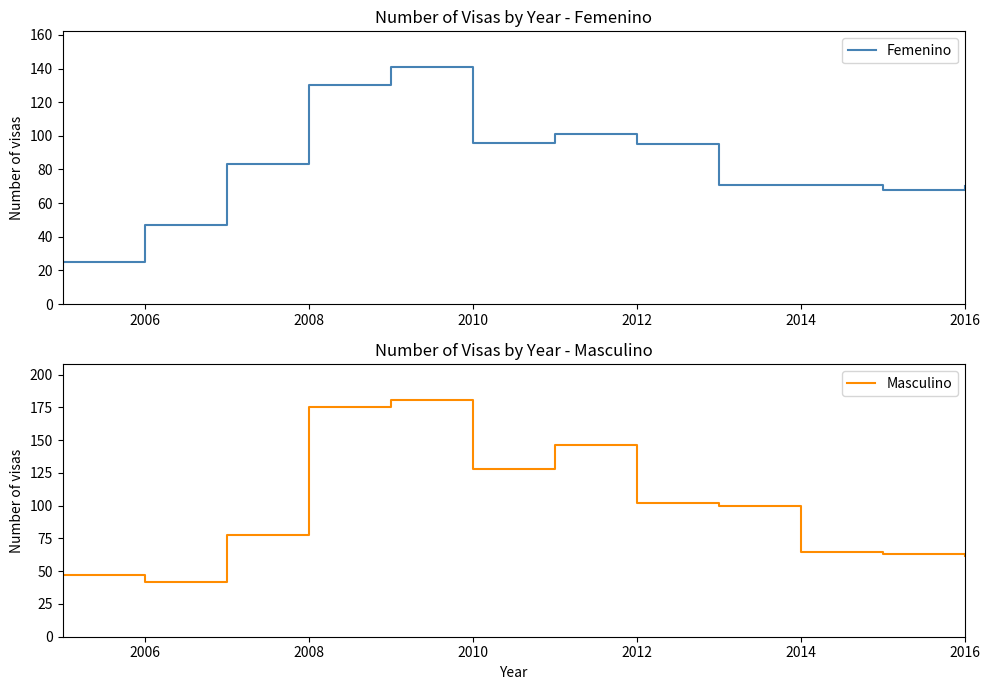

True or false: Femenino has a value of 46 at 2008.

False